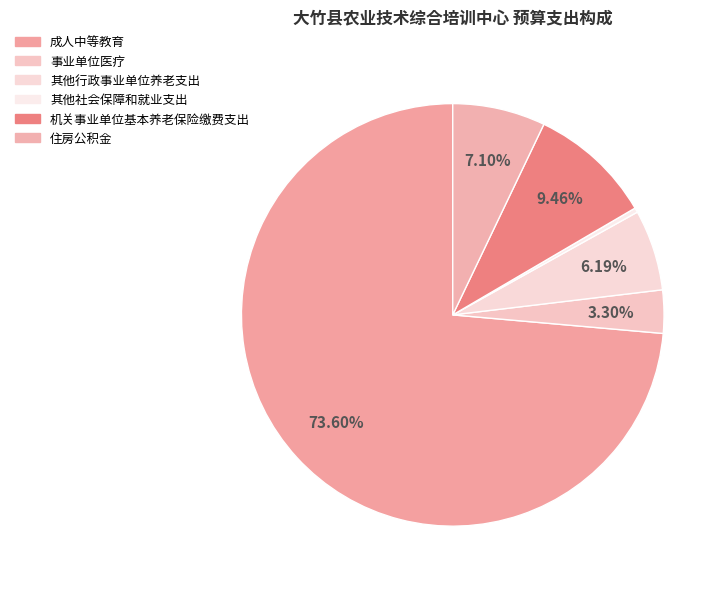

How many slices are in this pie chart?

6